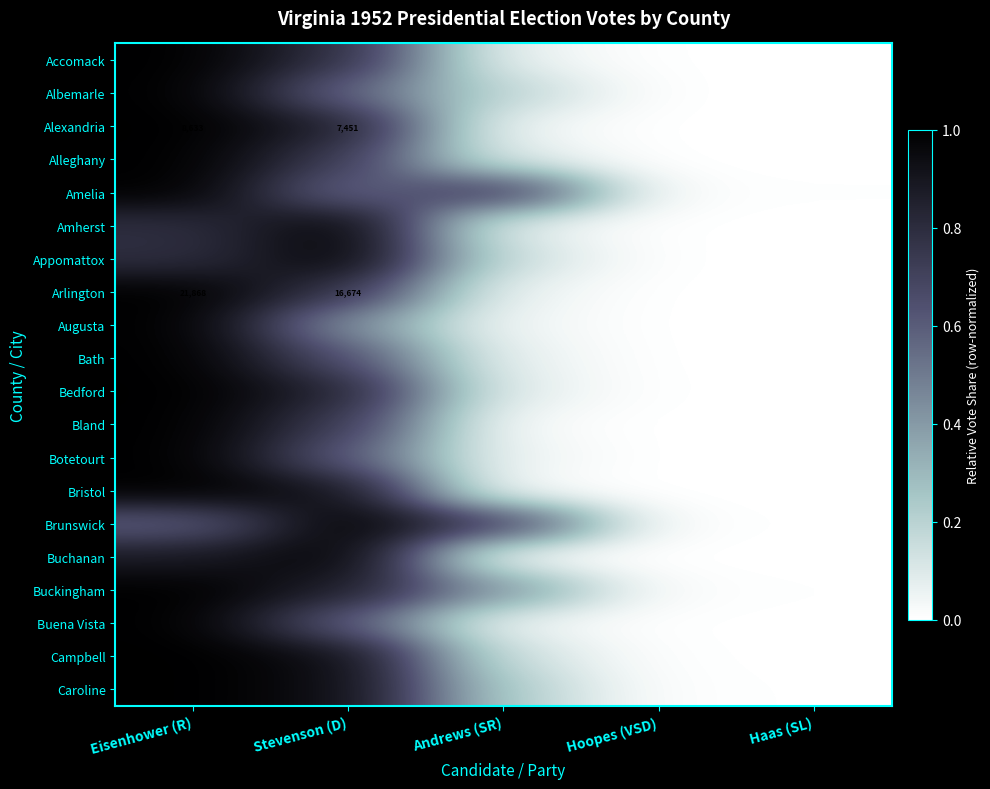

At which label is Amherst closest to 0?

Haas (SL)